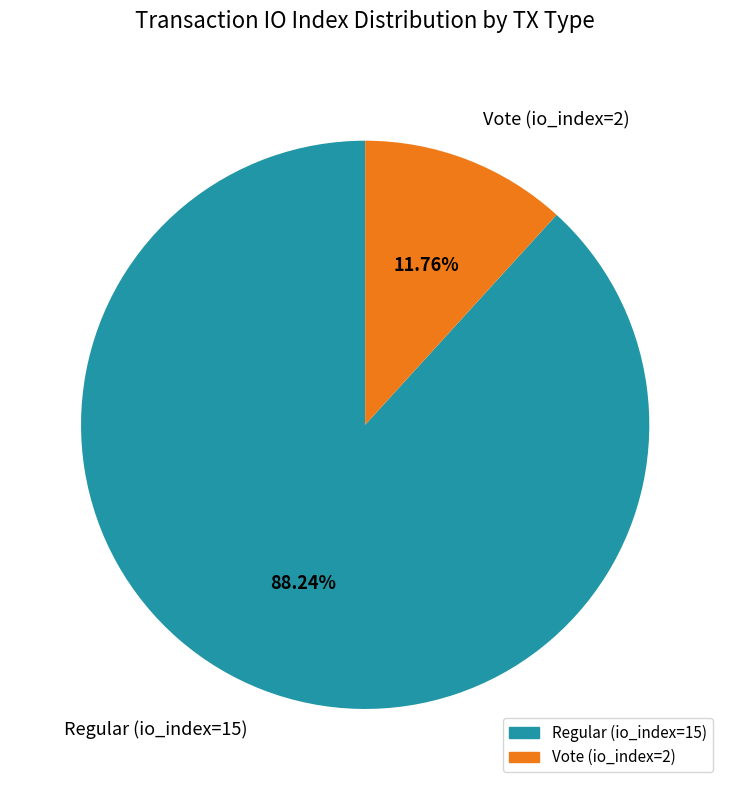

Rank the categories by value from lowest to highest.

Vote (io_index=2), Regular (io_index=15)